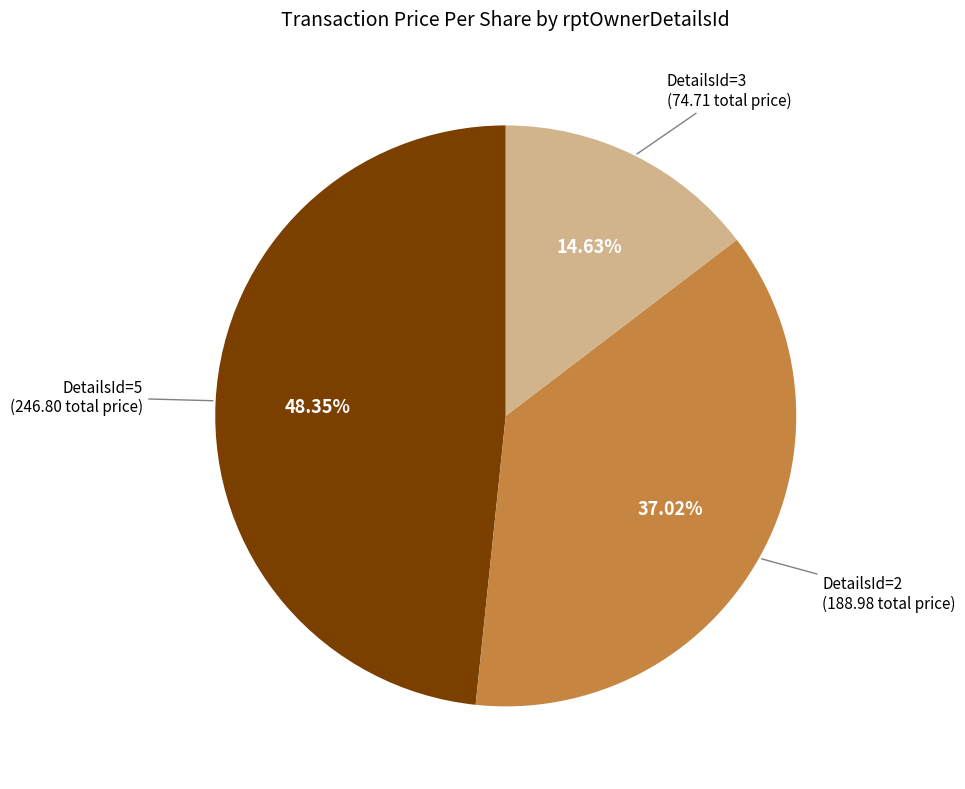

Is there any slice that represents more than half of the pie?

No